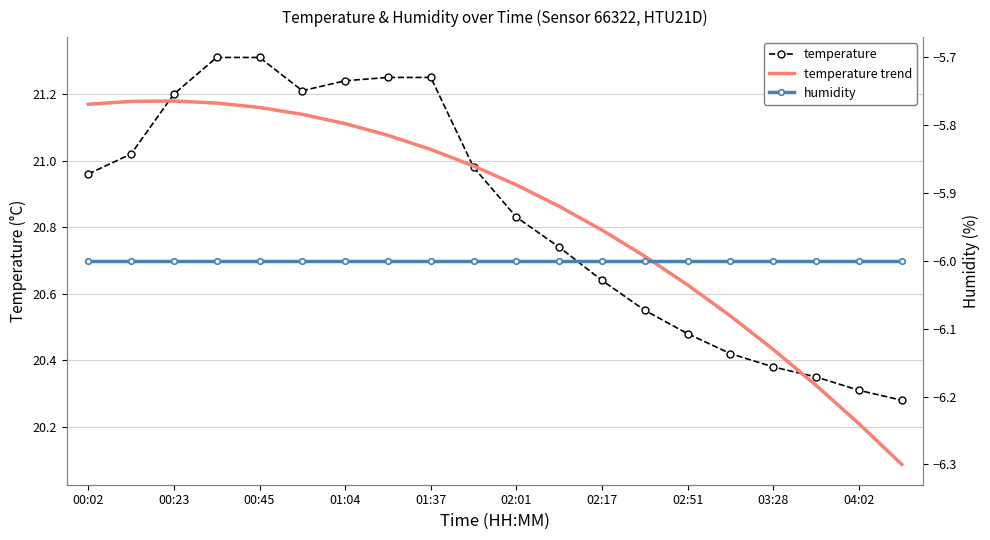

True or false: humidity has more than 0 points higher than both neighbors.

False